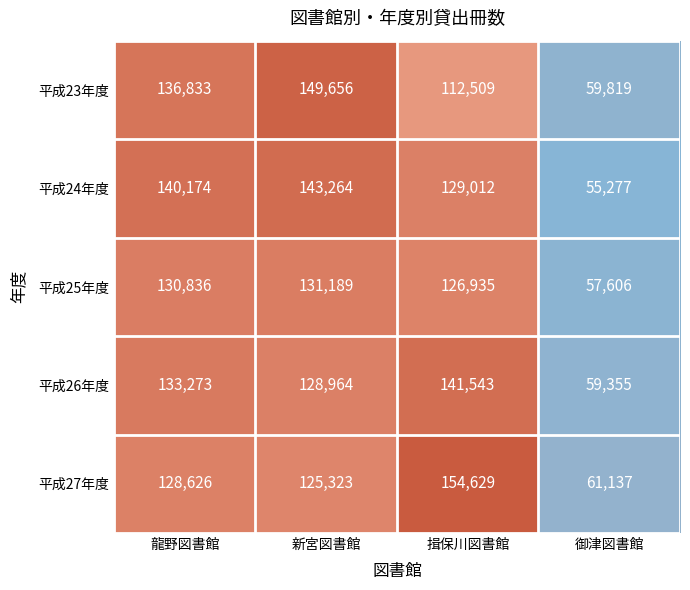

At how many categories does at least one series exceed 96322?

3